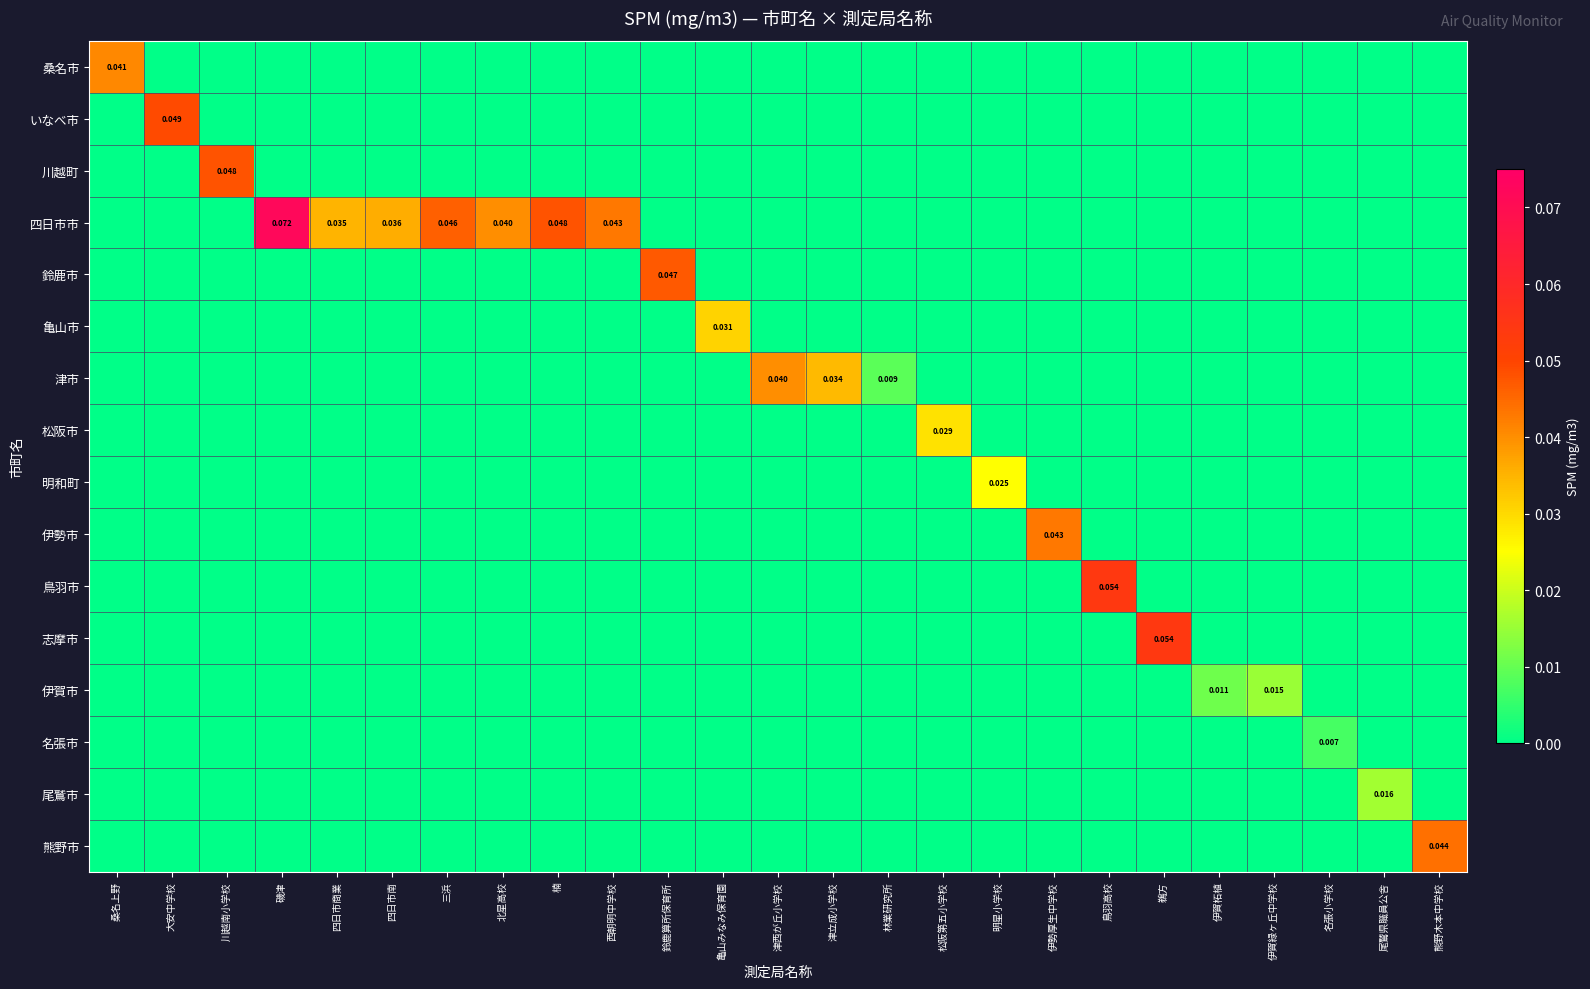

Where is 名張市 nearest to the value 0?

桑名上野